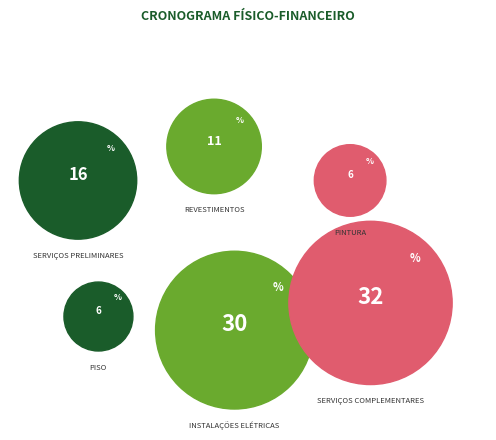

Is there a majority slice in this chart?

No